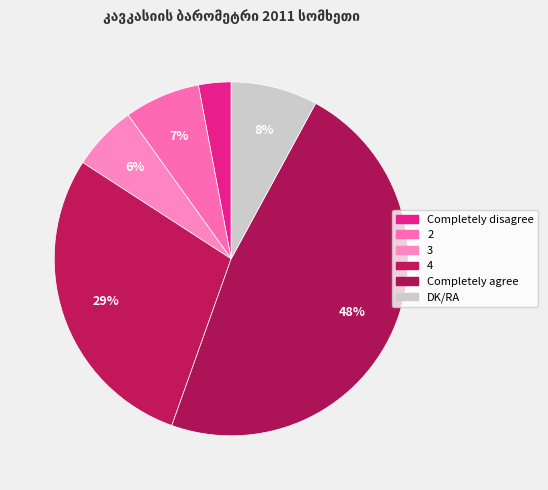

How many segments does this pie chart have?

6